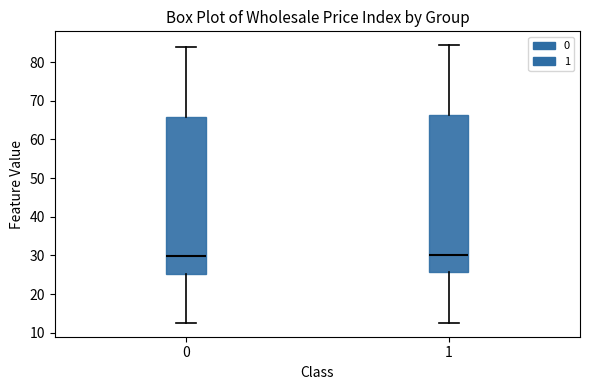

Reading left to right, transcribe this box plot: for each box, give where its median line is, the range the box spans, and where its two whiskers end, as read against the y-axis. The values are not printed on the chart, so give them approximately, as read against the axis.

0: median 30, box 25 to 66, whiskers 13 to 84
1: median 30, box 26 to 66, whiskers 13 to 84